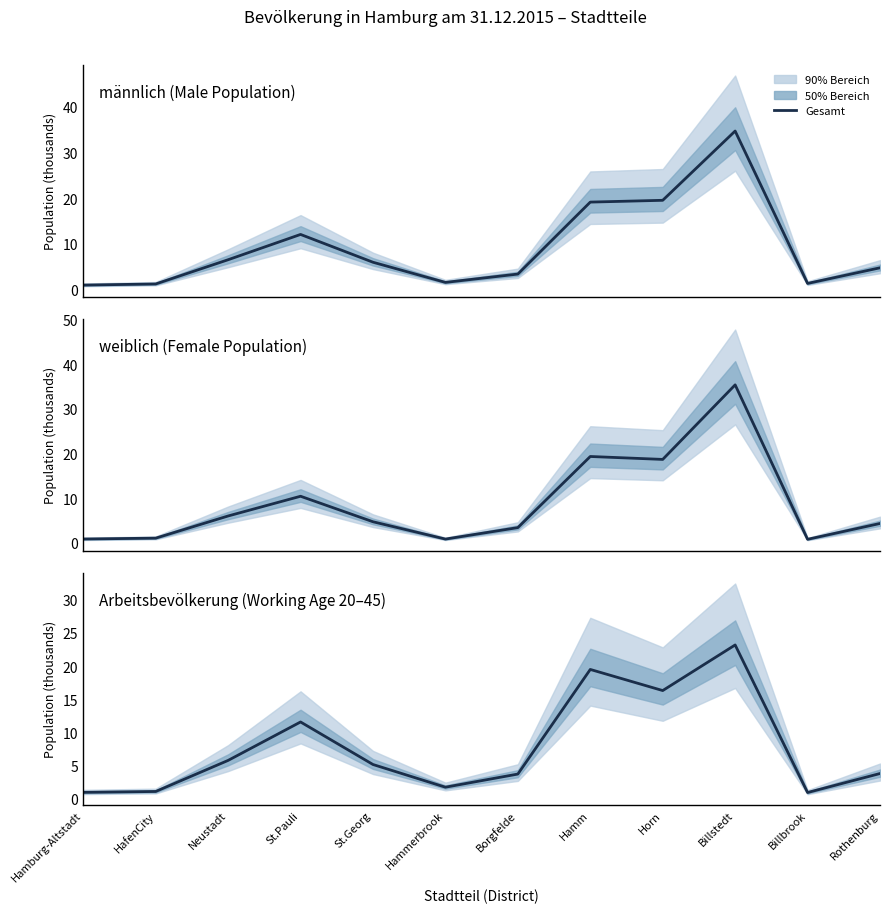

Reading left to right, transcribe all the data shown in this chart.

Hamburg-Altstadt=0.9	HafenCity=1.1	Neustadt=5.8	St.Pauli=11.6	St.Georg=5.1	Hammerbrook=1.7	Borgfelde=3.7	Hamm=19.5	Horn=16.3	Billstedt=23.2	Billbrook=0.9	Rothenburg=3.8